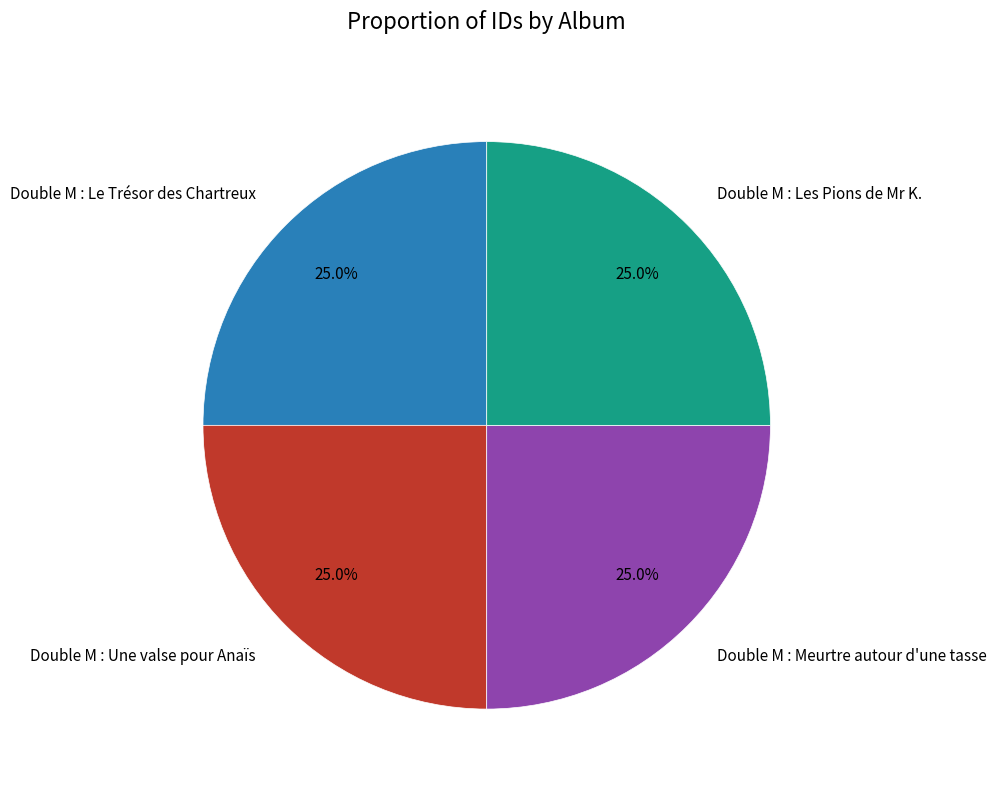

Is there a majority slice in this chart?

No